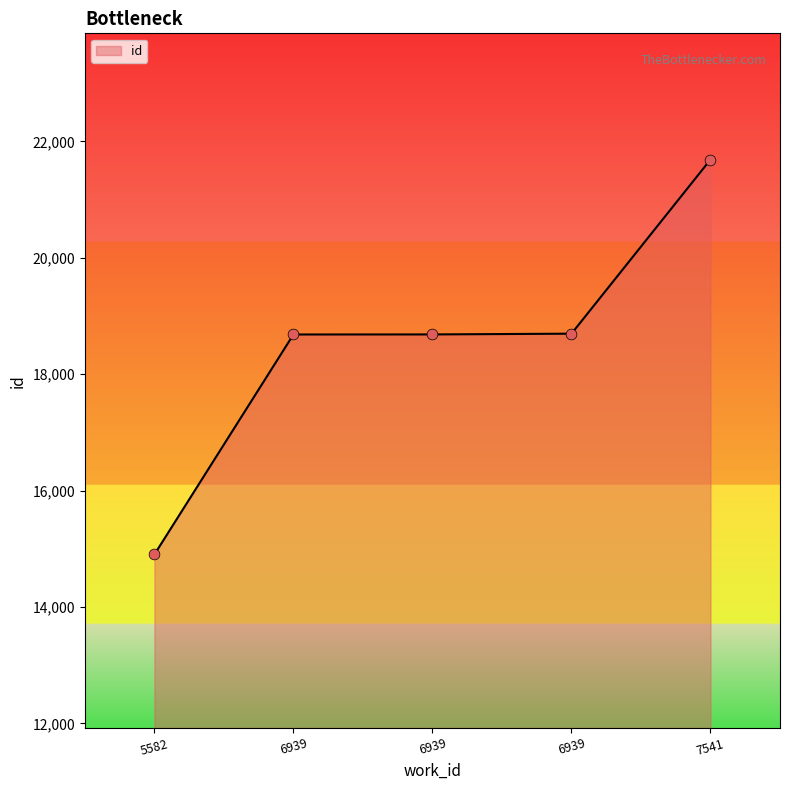

What is the change in value from 5582 to 6939?

+3781